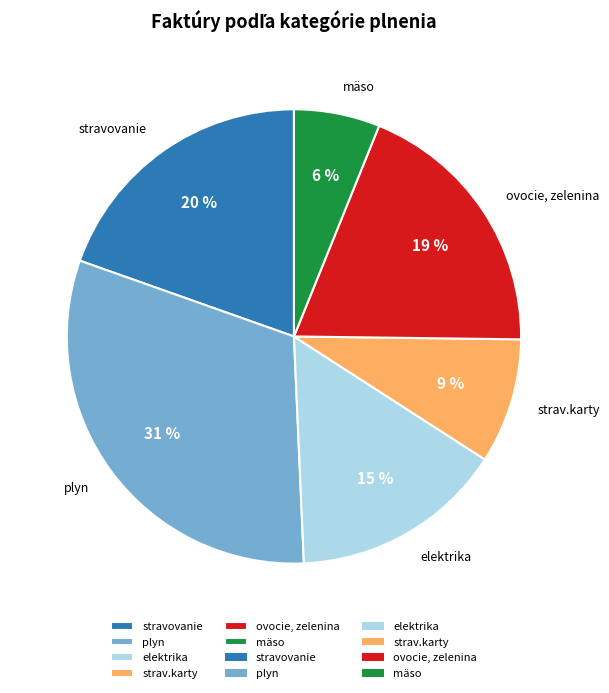

Count the number of slices in the pie.

6